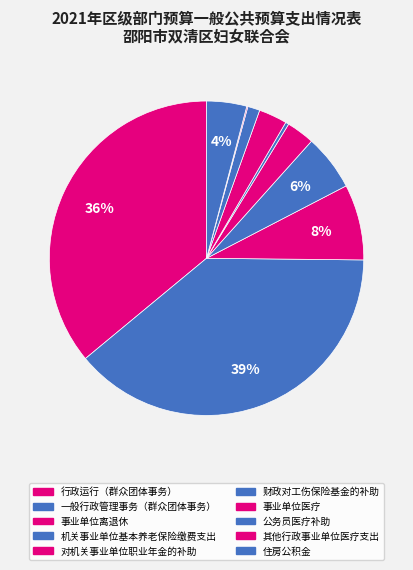

What is the change in value from 机关事业单位基本养老保险缴费支出 to 公务员医疗补助?

-3.1